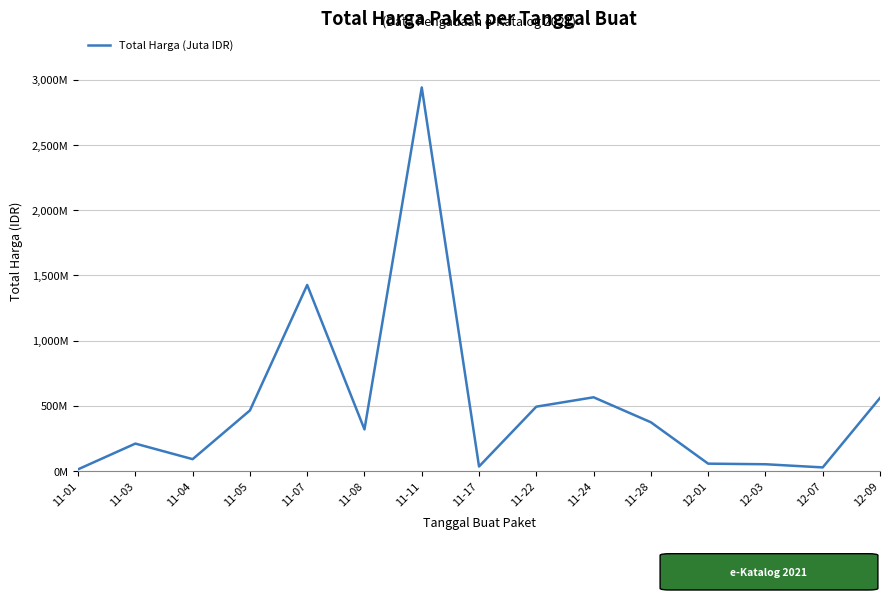

Does the chart have visible grid lines?

Yes